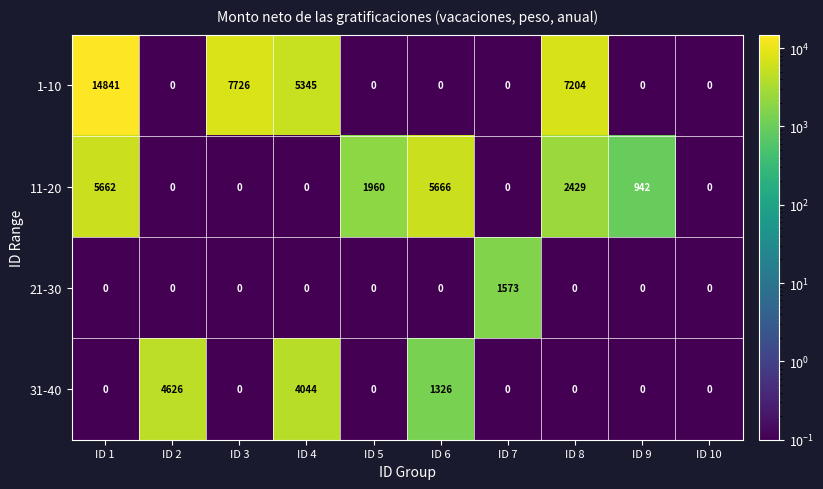

At which label does 31-40 reach its peak?

ID 2